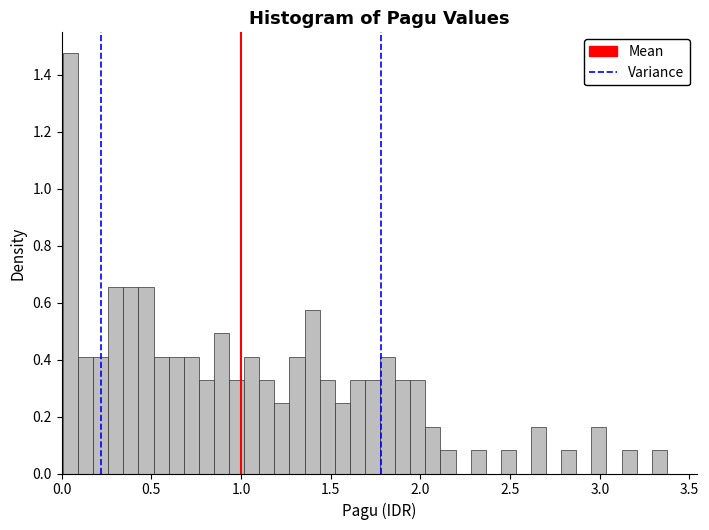

Read against the x-axis, roughly where is the centre of the tallest bar?

0.05